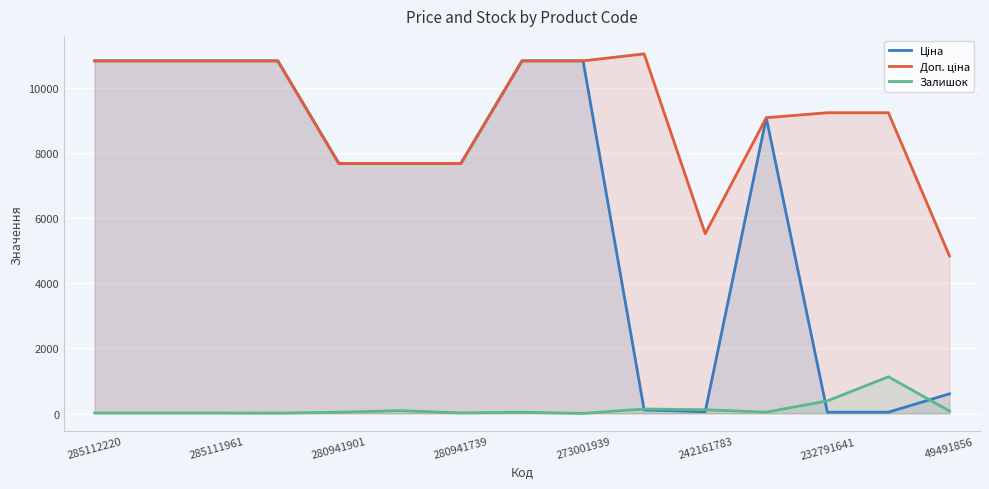

True or false: Залишок and Доп. ціна intersect in this chart.

False